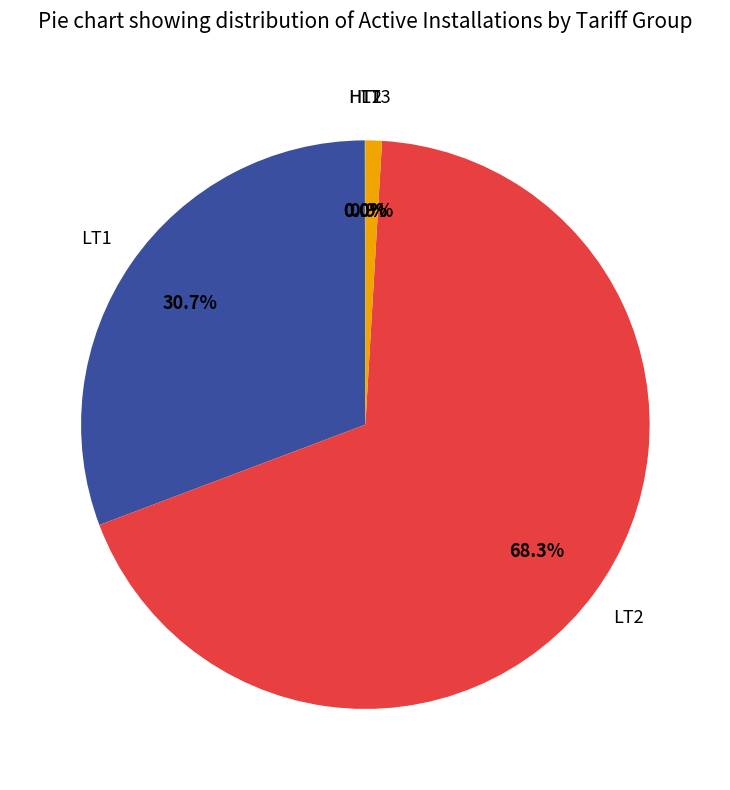

Does any single category account for the majority?

Yes